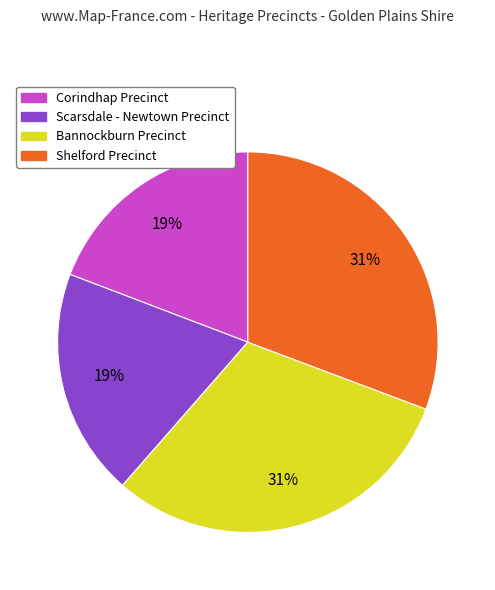

How many segments does this pie chart have?

4